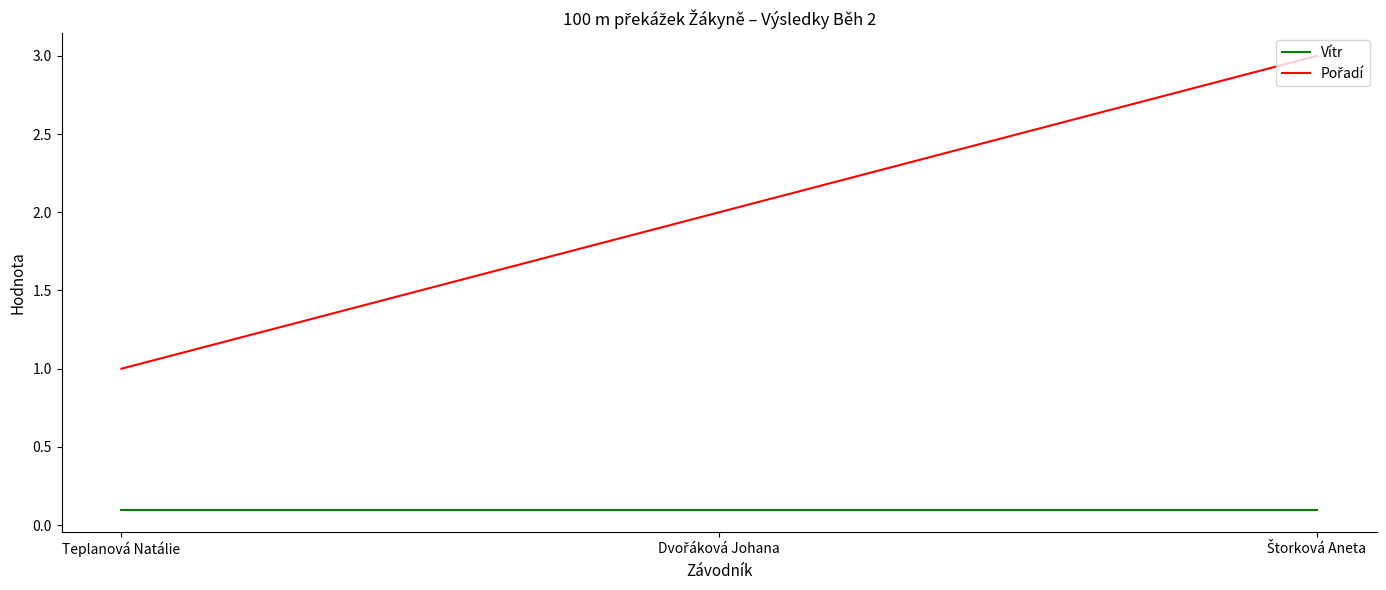

What position from the right is Teplanová Natálie?

3